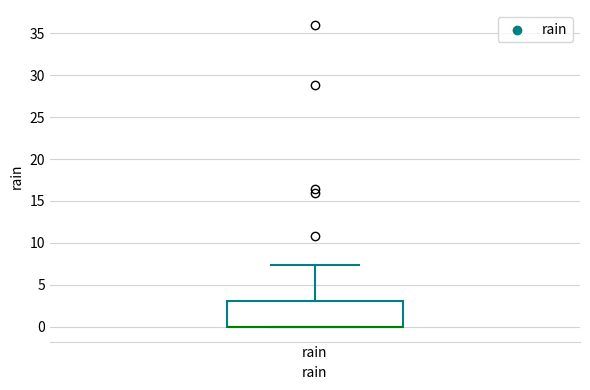

Transcribe this box plot: give where the median line is, the range the box spans, and where the two whiskers end, as read against the y-axis. The values are not printed on the chart, so give them approximately, as read against the axis.

median 0.0 (drawn on the box's lower edge), box 0.0 to 3.0, whiskers 0.0 to 7.5